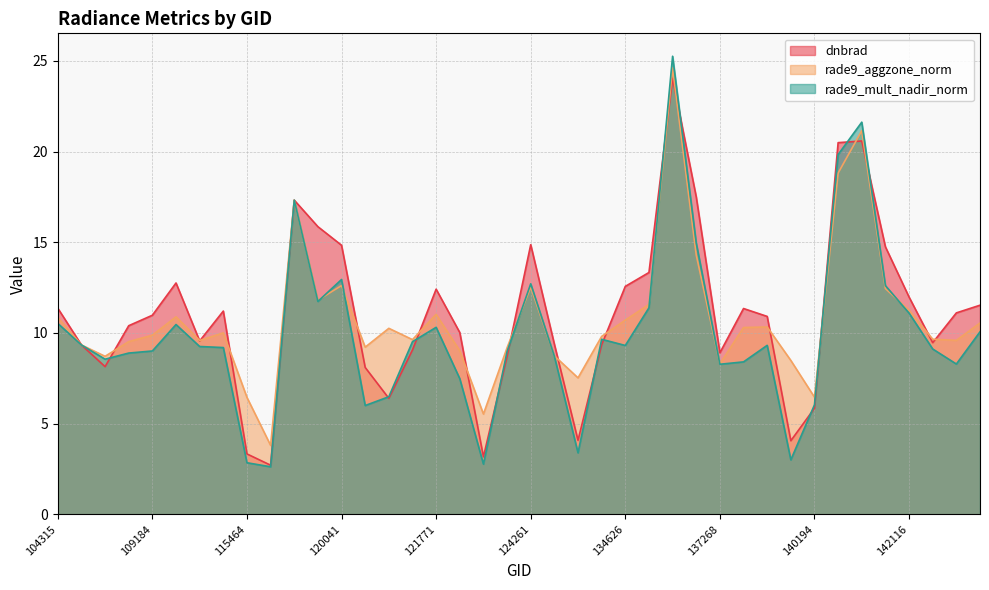

At which label does dnbrad first exceed 10?

104315